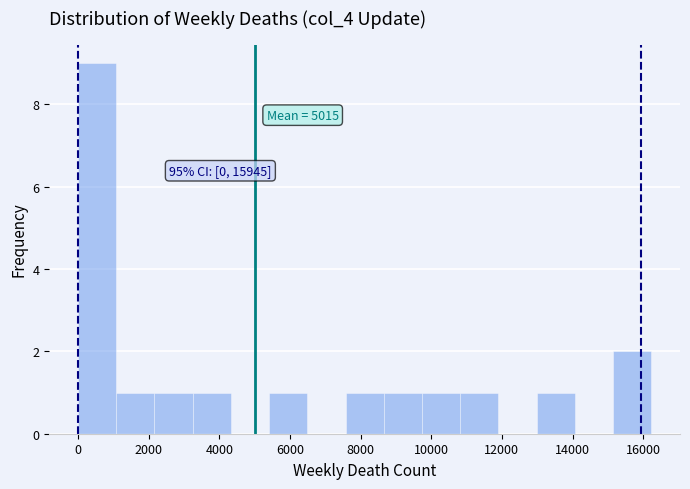

Over which range of the x-axis is the bar tallest?

0 to 1000